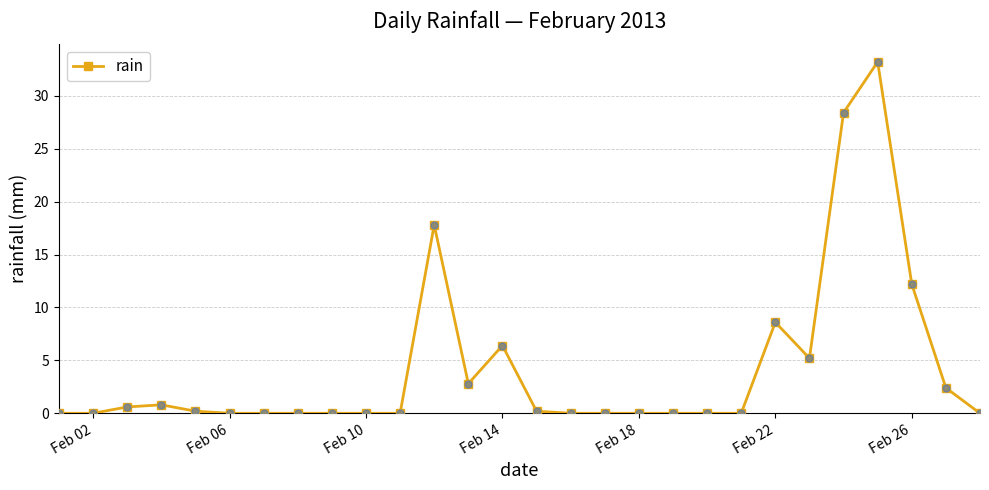

What is the maximum value shown in the chart?

33.2